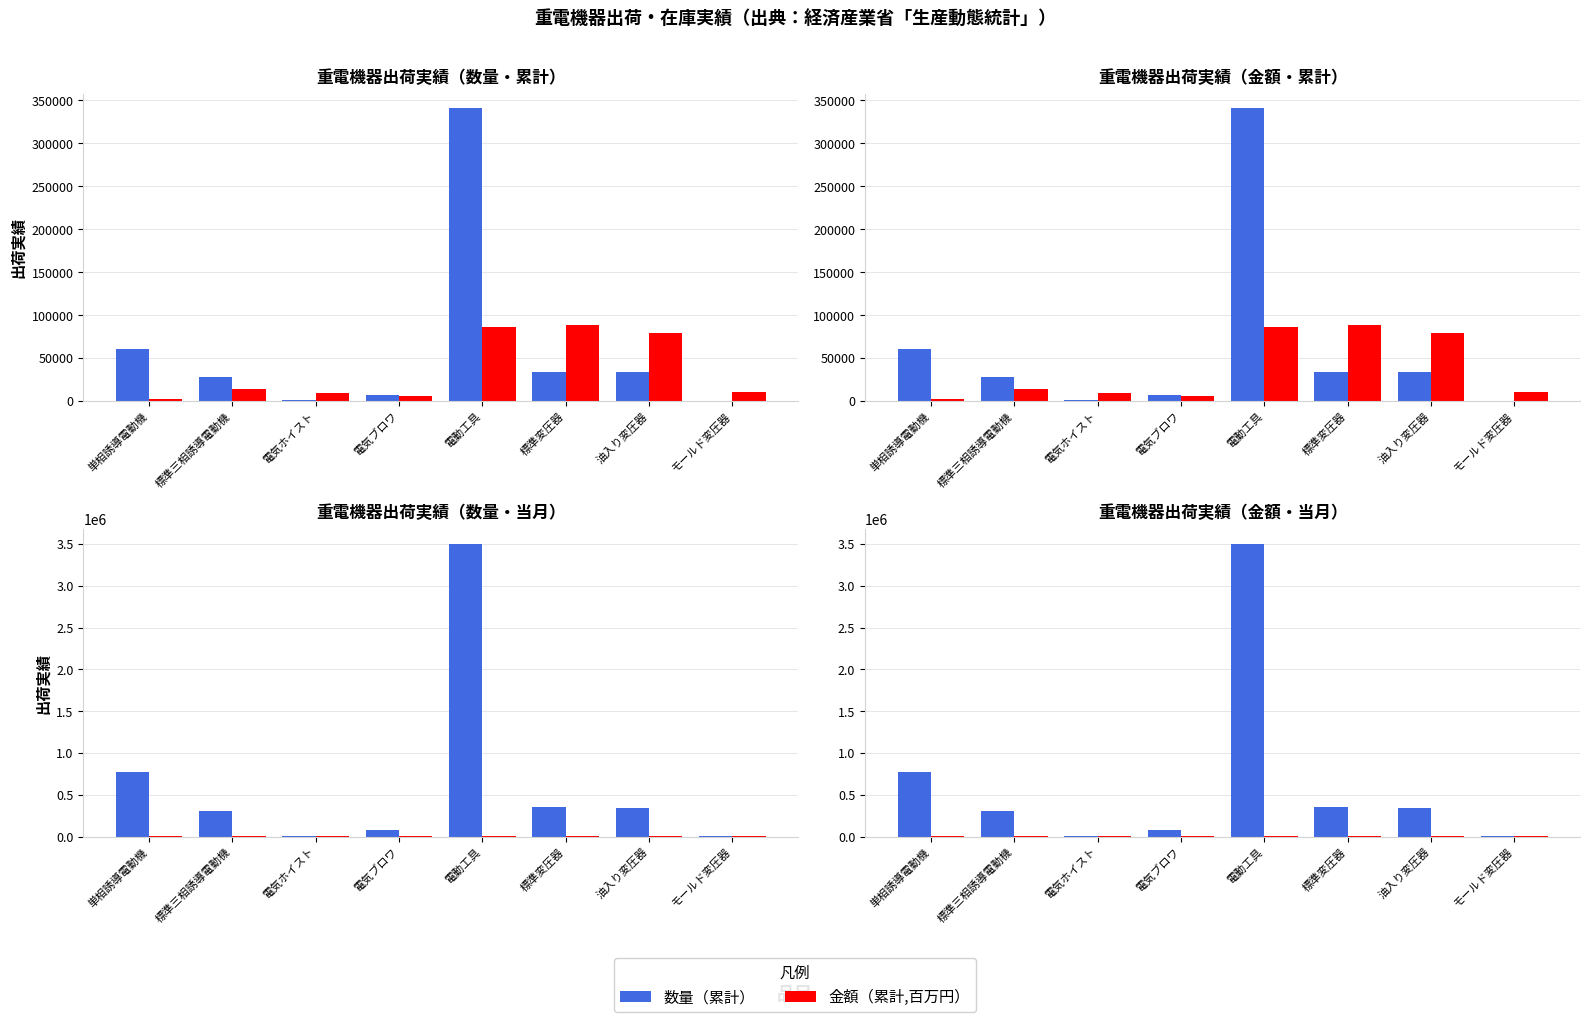

Which category has the lowest value in the 数量（当月） series?

モールド変圧器